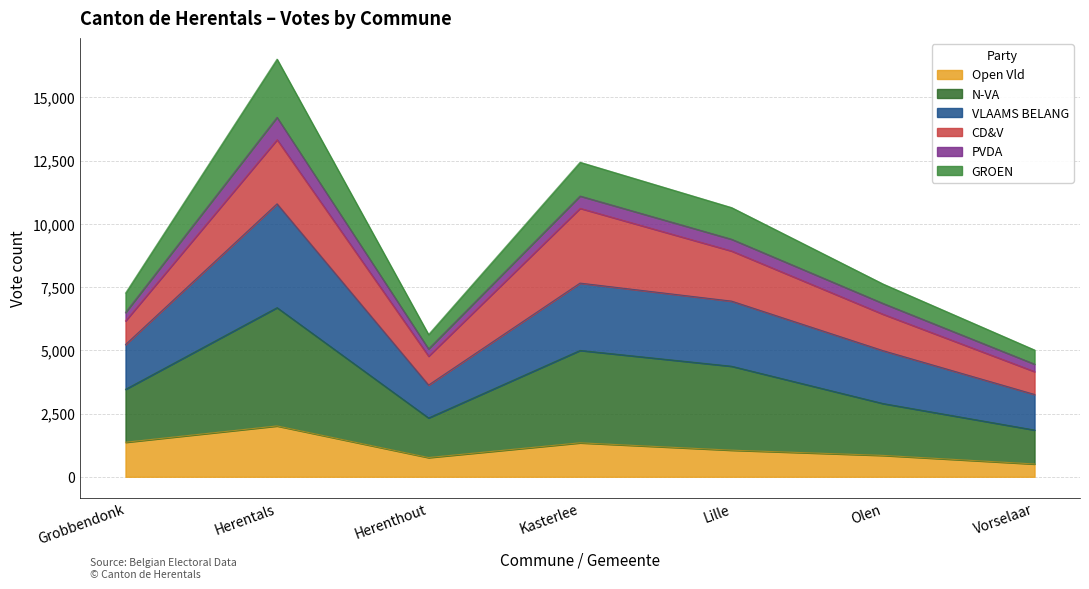

How many categories are shown in the chart?

7